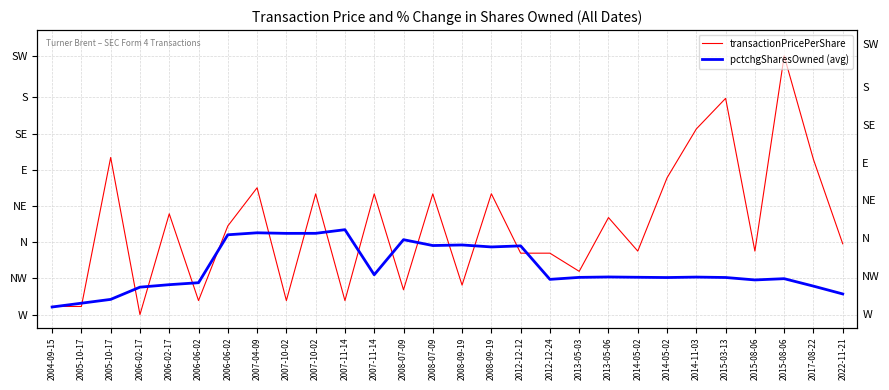

How many intersections are there between pctchgSharesOwned (avg) and transactionPricePerShare?

16